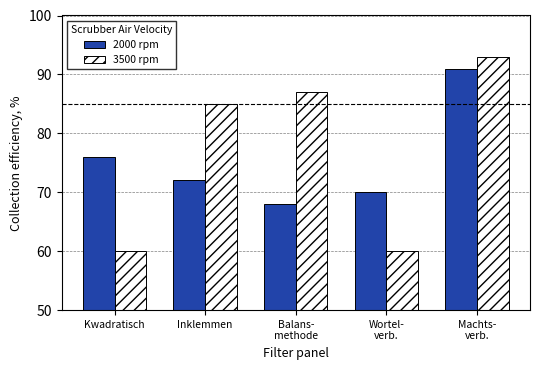

Is the value of 2000 rpm at Wortel-
verb. greater than the value of 3500 rpm at Balans-
methode?

No